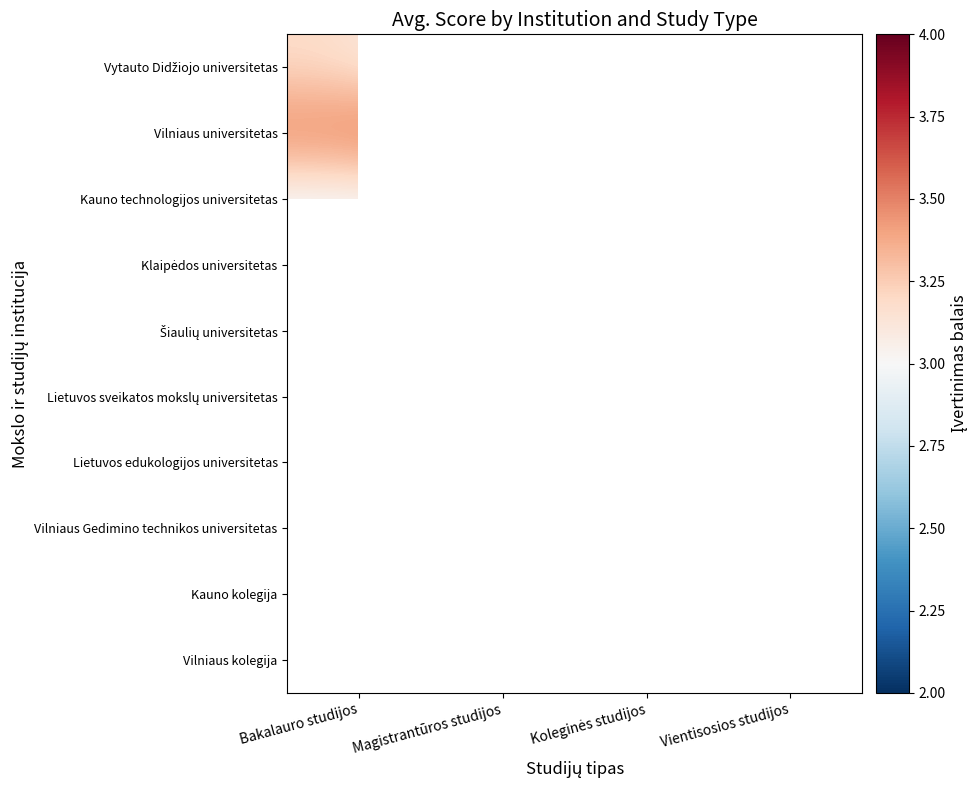

Count the number of data series in this chart.

10